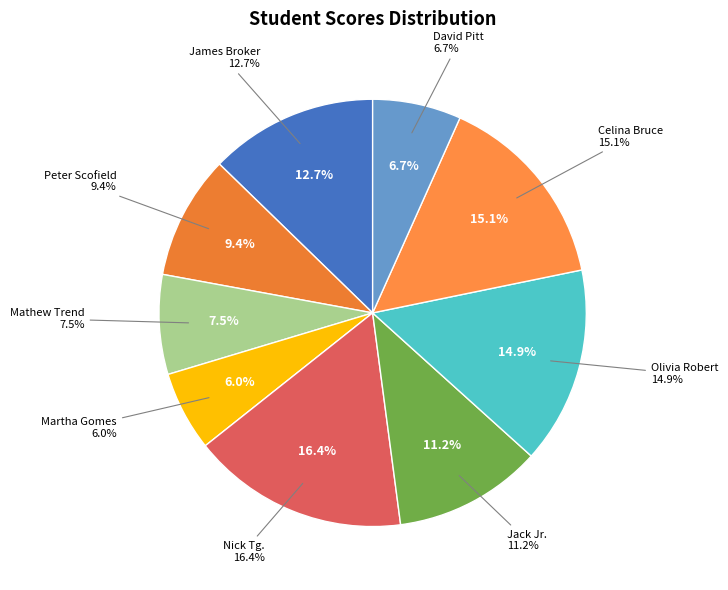

To the nearest percent, what percentage of the pie is Nick Tg.?

16%